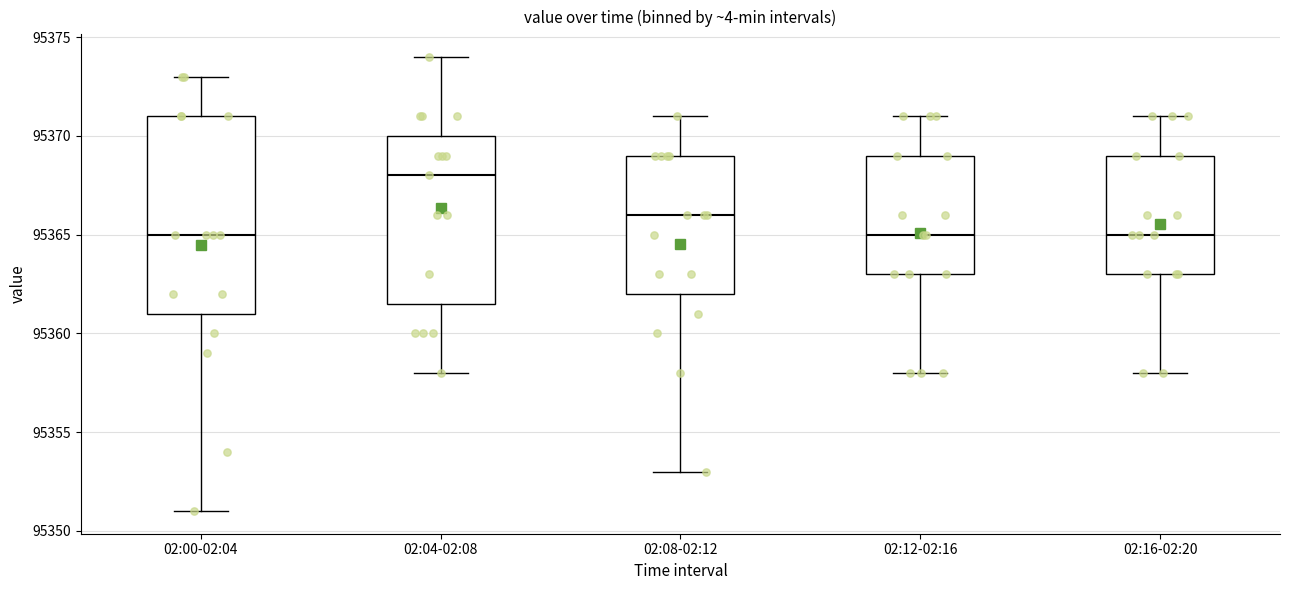

Reading left to right, read every box against the y-axis: the position of its median line, the range the box covers, and the ends of its whiskers. The values are not printed on the chart, so give them approximately, as read against the axis.

02:00-02:04: median 95365.0, box 95361.0 to 95371.0, whiskers 95351.0 to 95373.0
02:04-02:08: median 95368.0, box 95361.5 to 95370.0, whiskers 95358.0 to 95374.0
02:08-02:12: median 95366.0, box 95362.0 to 95369.0, whiskers 95353.0 to 95371.0
02:12-02:16: median 95365.0, box 95363.0 to 95369.0, whiskers 95358.0 to 95371.0
02:16-02:20: median 95365.0, box 95363.0 to 95369.0, whiskers 95358.0 to 95371.0